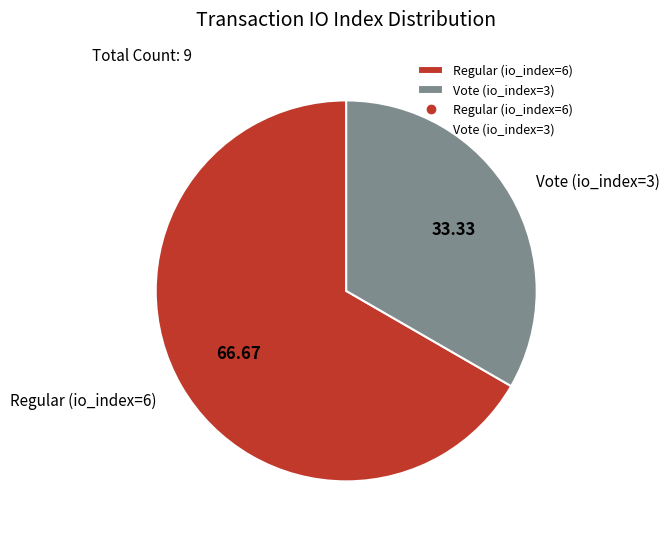

Between Regular (io_index=6) and Vote (io_index=3), which is larger?

Regular (io_index=6)